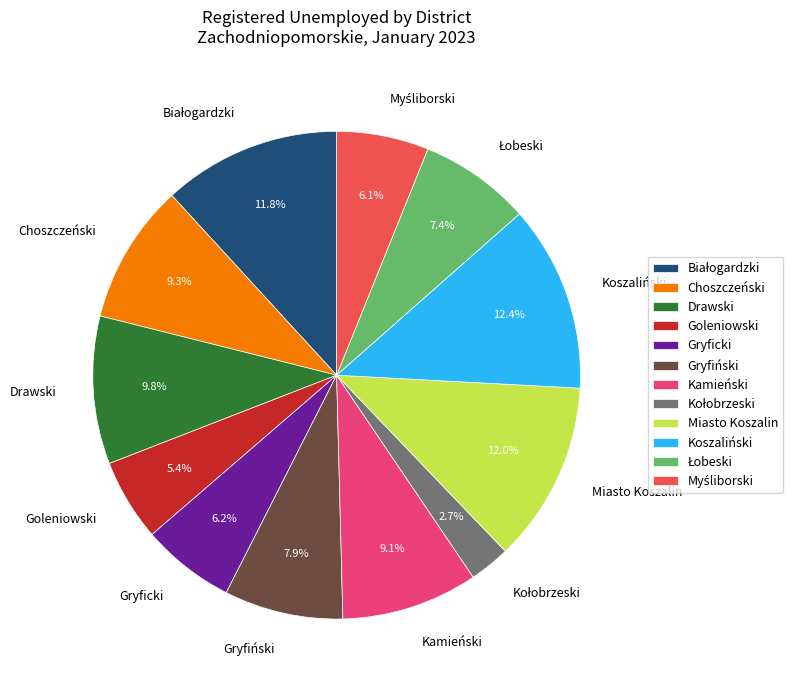

Does any single category account for the majority?

No